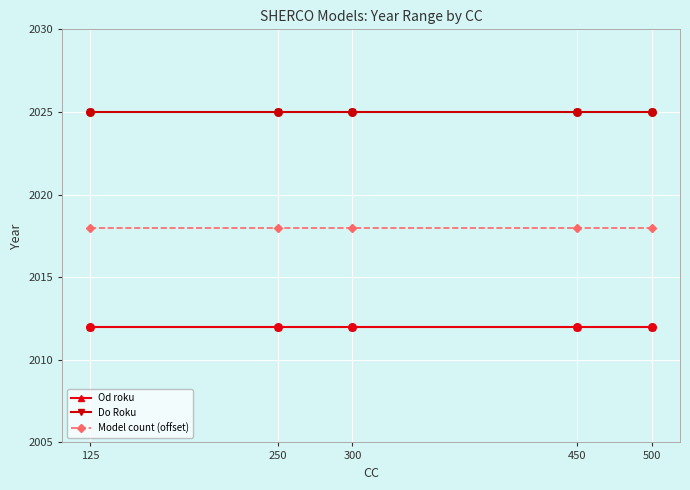

What are all the series names shown in the legend?

Od roku, Do Roku, Model count (offset)